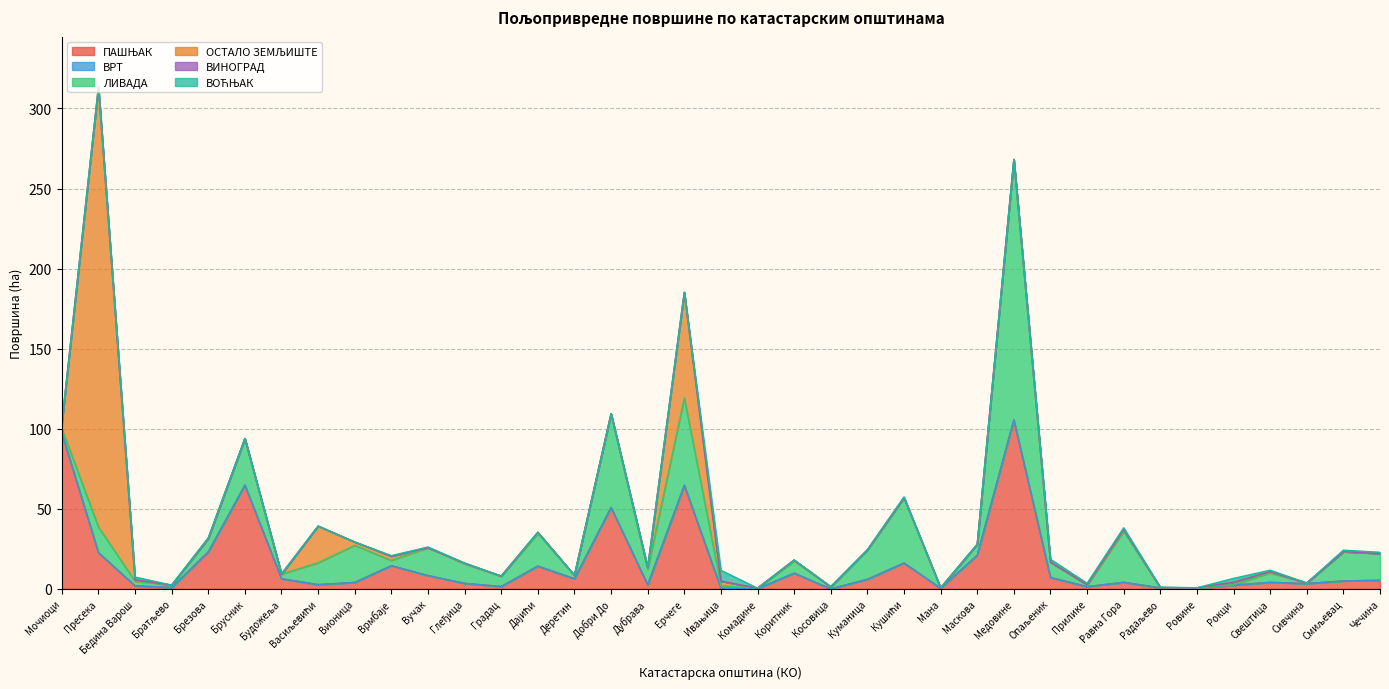

How many lines are shown in the chart?

6